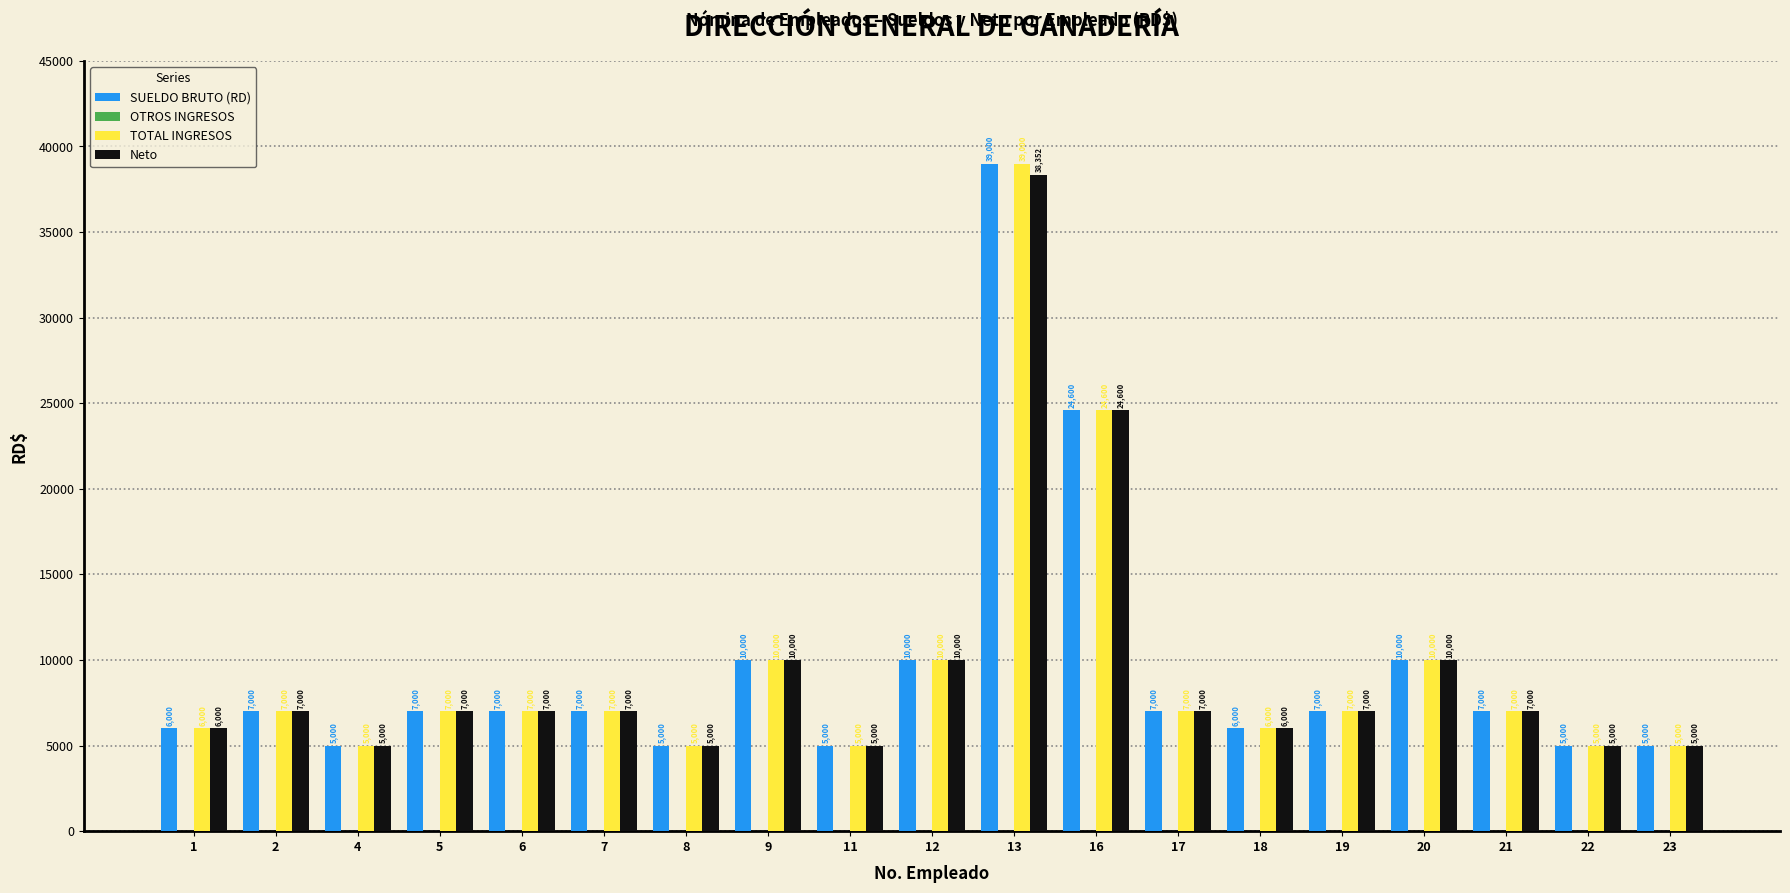

Is the value of SUELDO BRUTO (RD) at 8 greater than the value of TOTAL INGRESOS at 19?

No